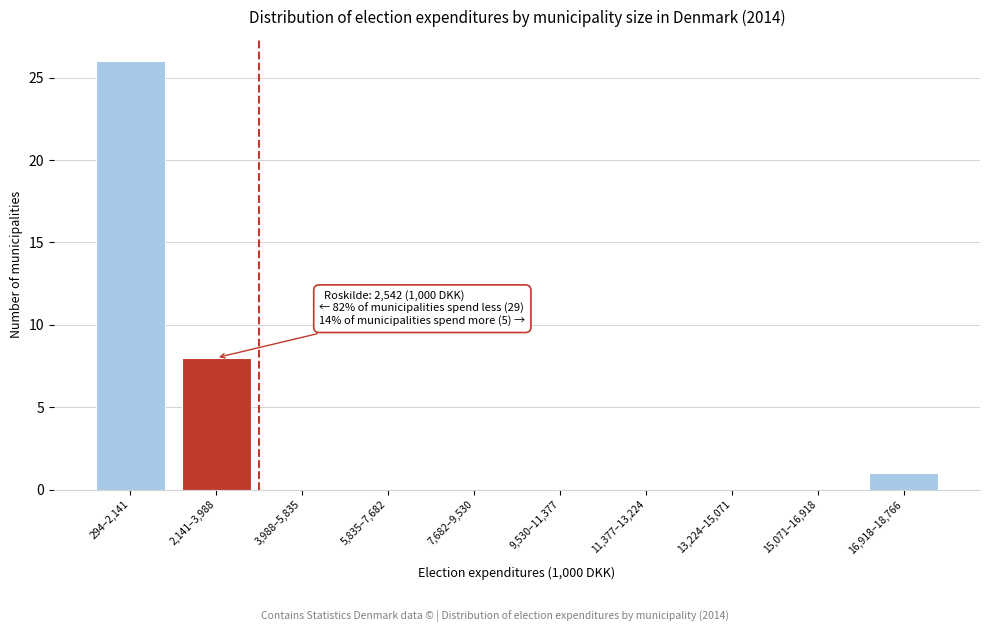

Reading left to right, what are all the values shown in this chart?

294–2,141=26	2,141–3,988=8	3,988–5,835=0	5,835–7,682=0	7,682–9,530=0	9,530–11,377=0	11,377–13,224=0	13,224–15,071=0	15,071–16,918=0	16,918–18,766=1